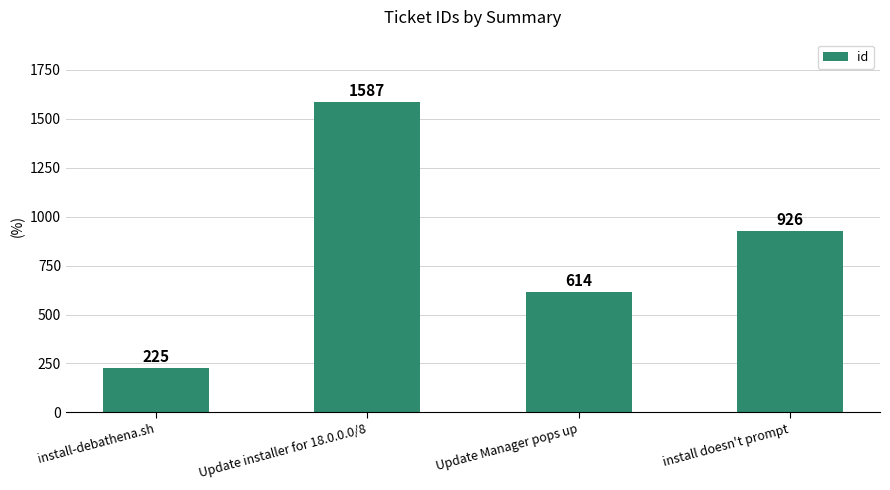

What is the change in value from install-debathena.sh to install doesn't prompt?

+701